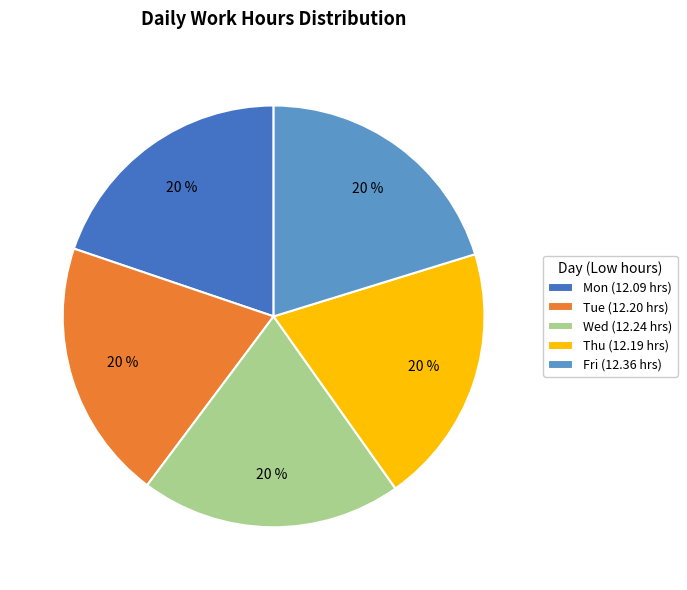

Is the sum of Wed (12.24 hrs) and Tue (12.20 hrs) greater than half?

No